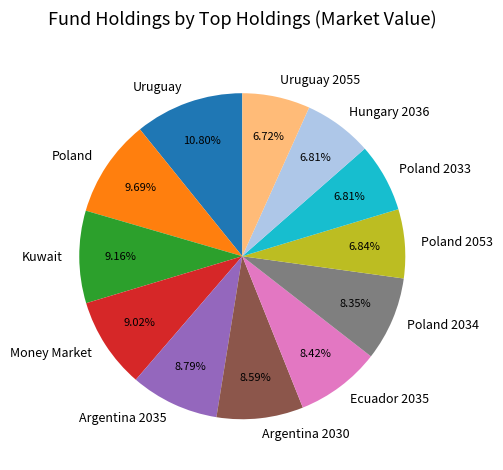

Does any single category account for the majority?

No